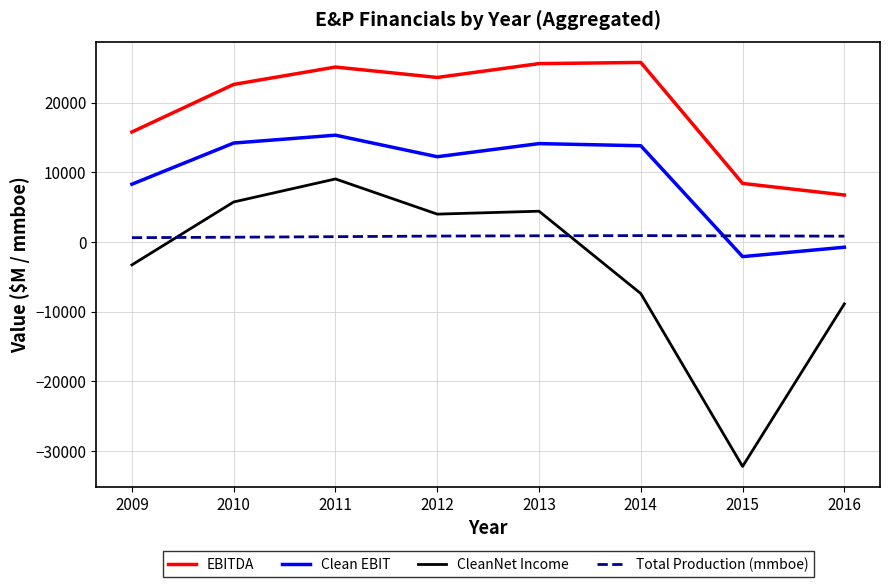

True or false: CleanNet Income and Total Production (mmboe) cross at least once.

True